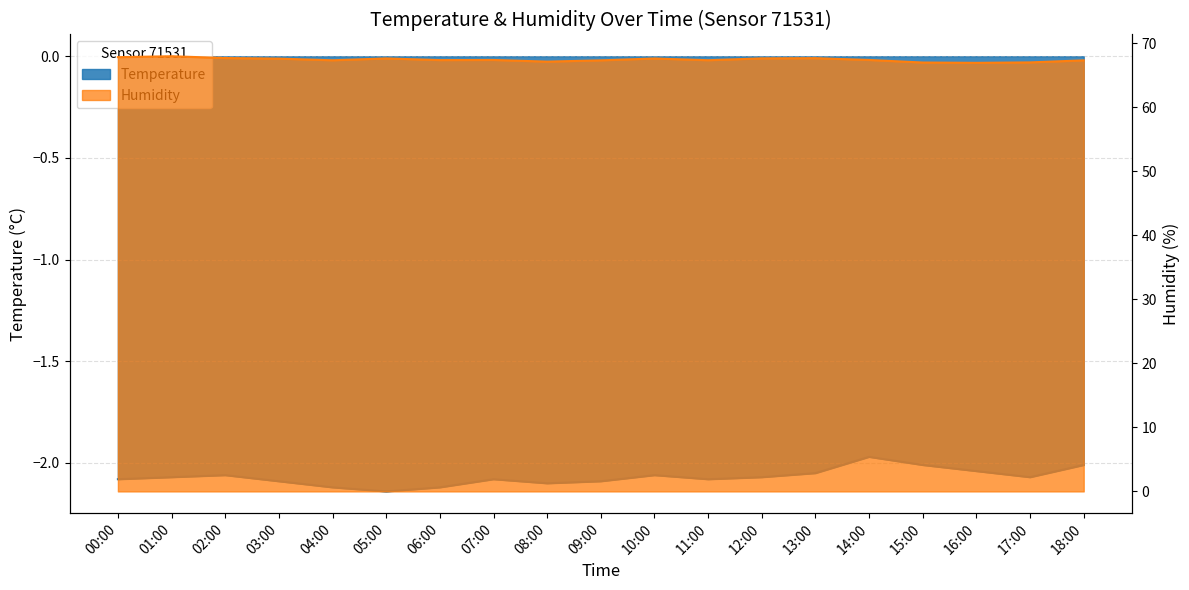

How many interior local valleys does the Temperature series have?

4